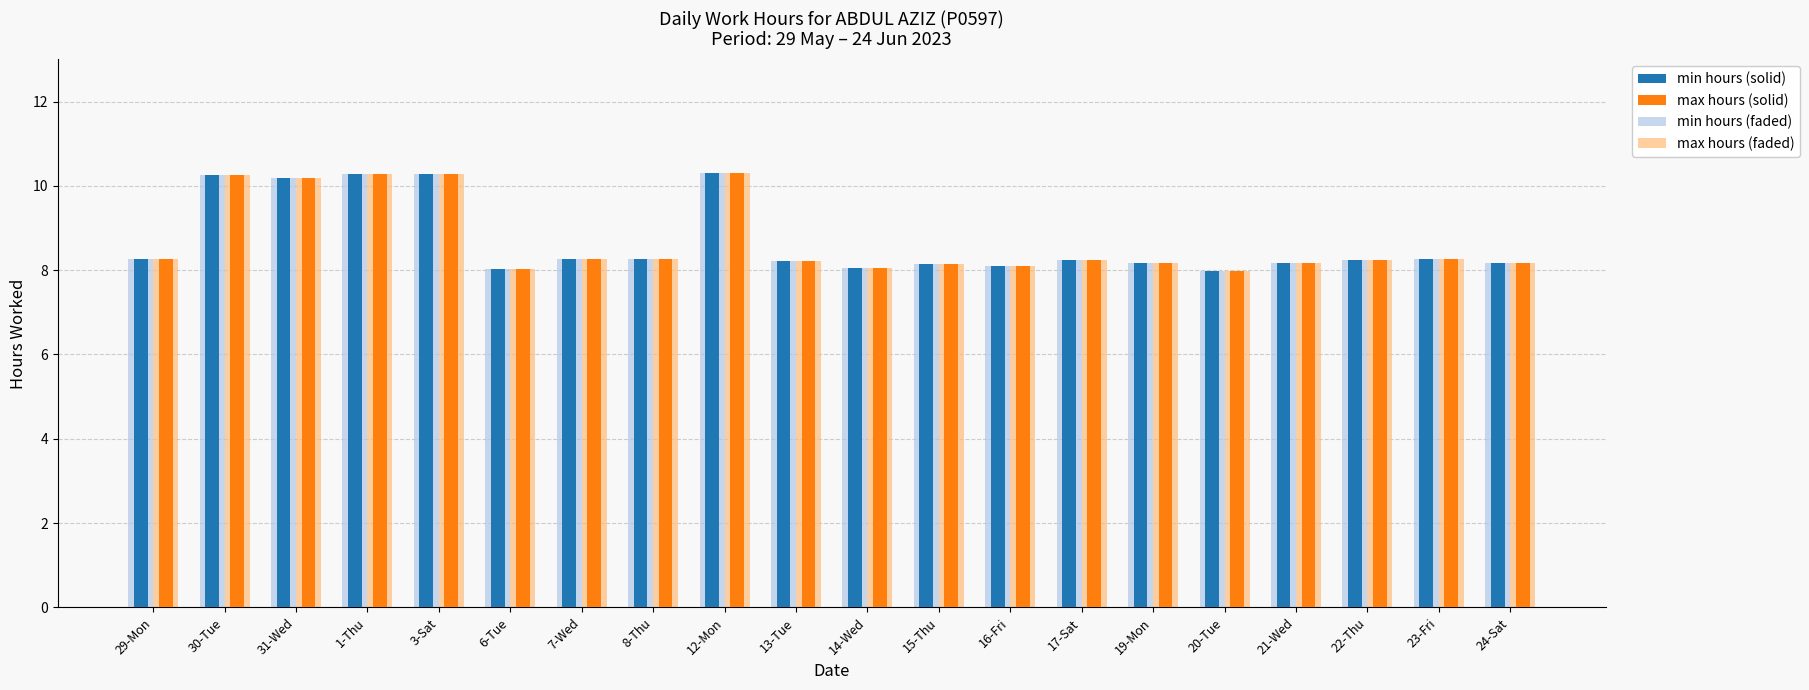

How many distinct data groups are displayed?

4